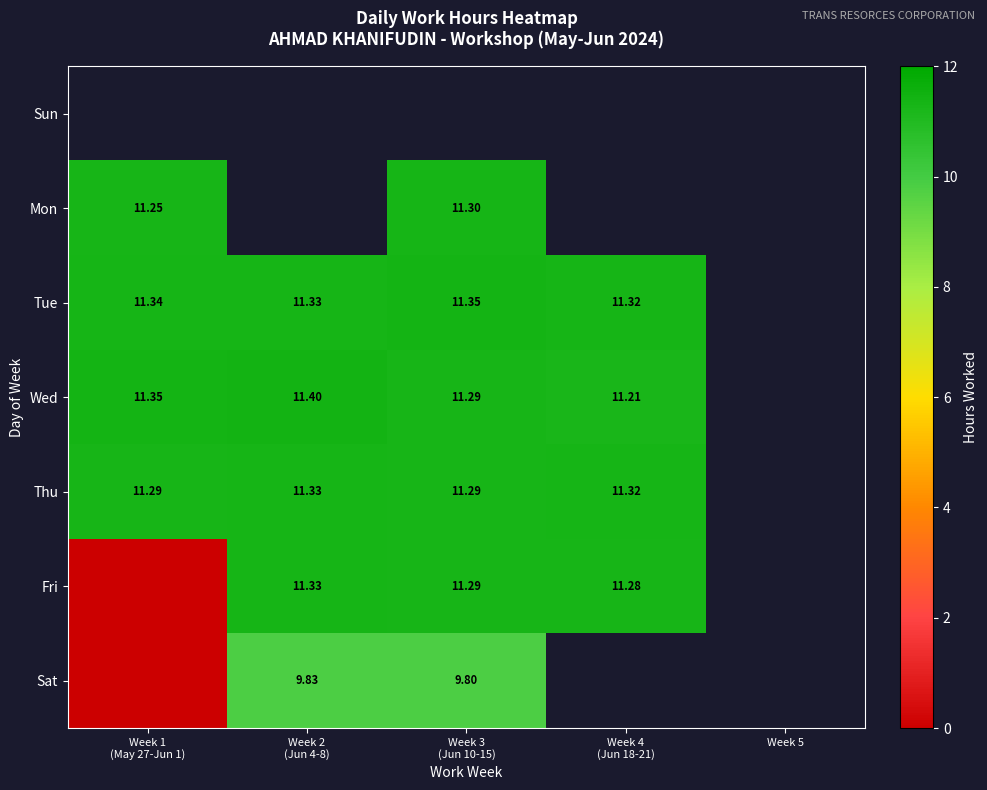

What value does the Tue series have at Week 2 (Jun 4-8)?

11.3